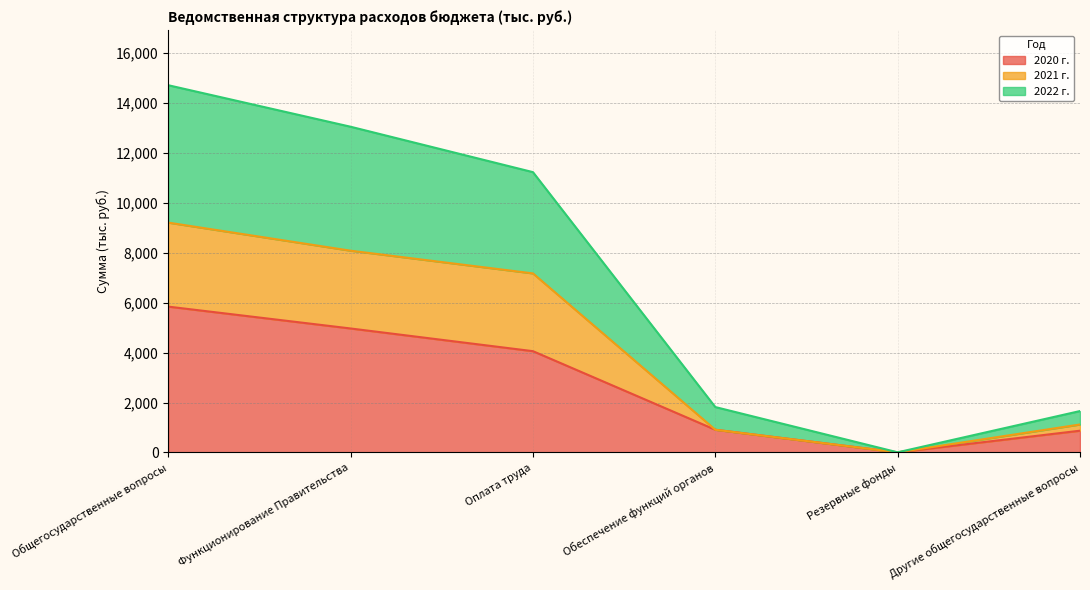

Which category has the lowest value in the 2022 г. series?

Резервные фонды